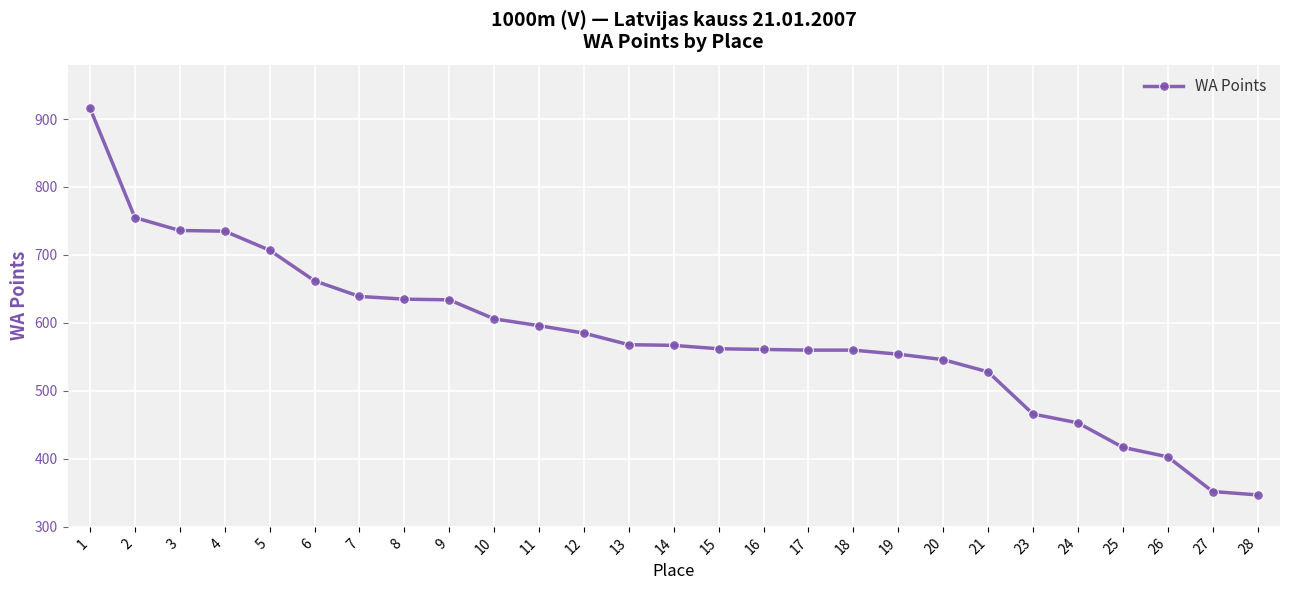

What is the difference between the second highest and second lowest values?

403